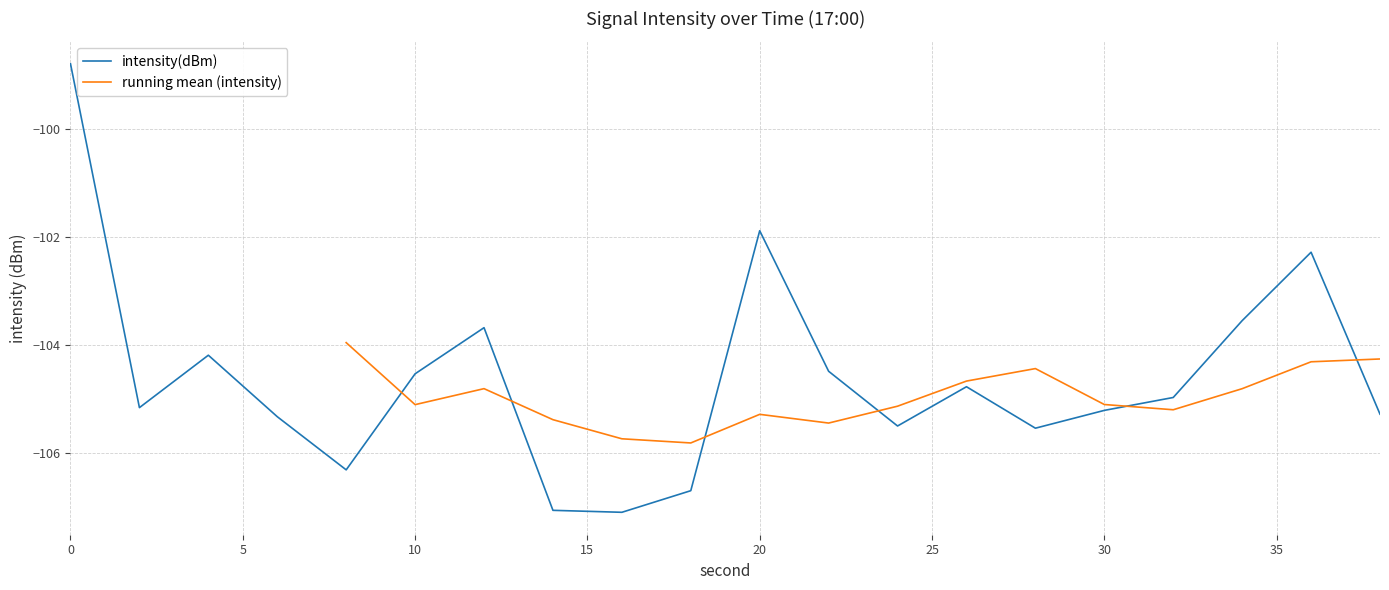

What is the sum of the values at 20 and 28?

-207.4